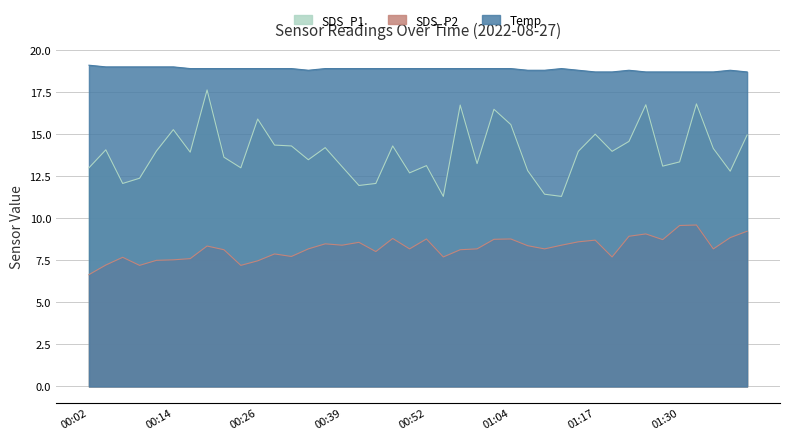

True or false: Temp and SDS_P1 cross at least once.

False